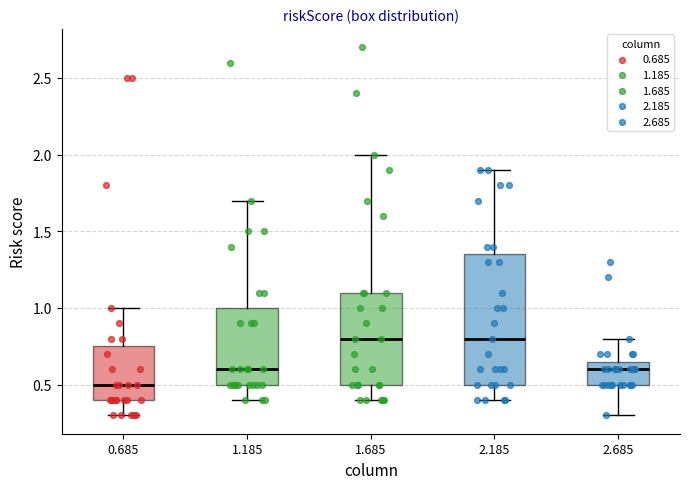

Which box is the tallest, from its lower edge to its upper edge?

2.185